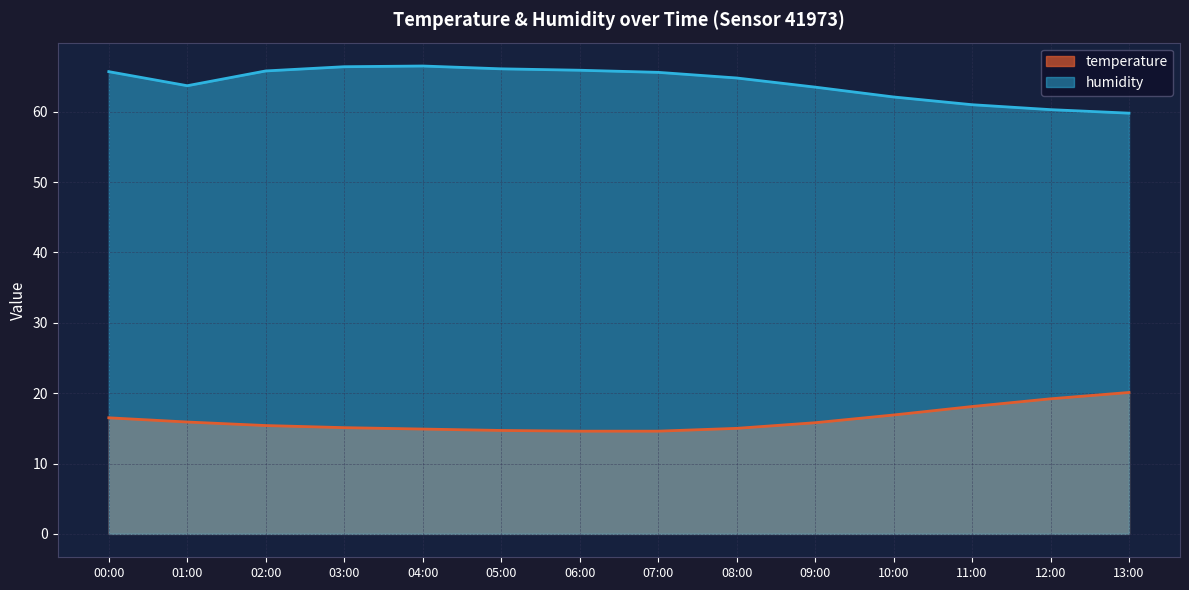

At how many categories does at least one series exceed 45?

14